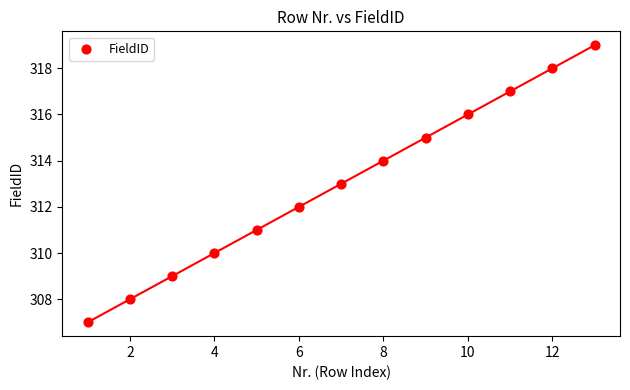

What is the range of X values (max minus min)?

12